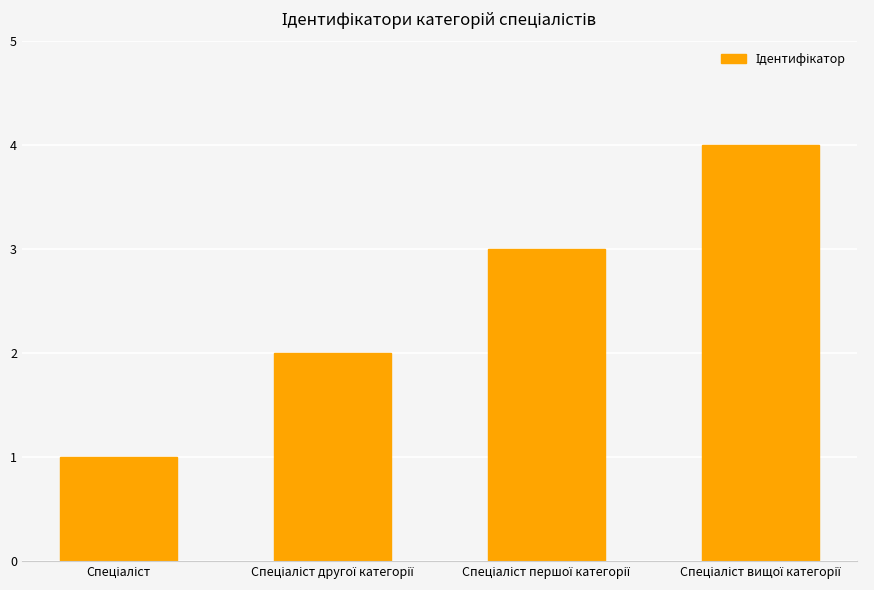

What is the difference between the maximum and minimum values?

3